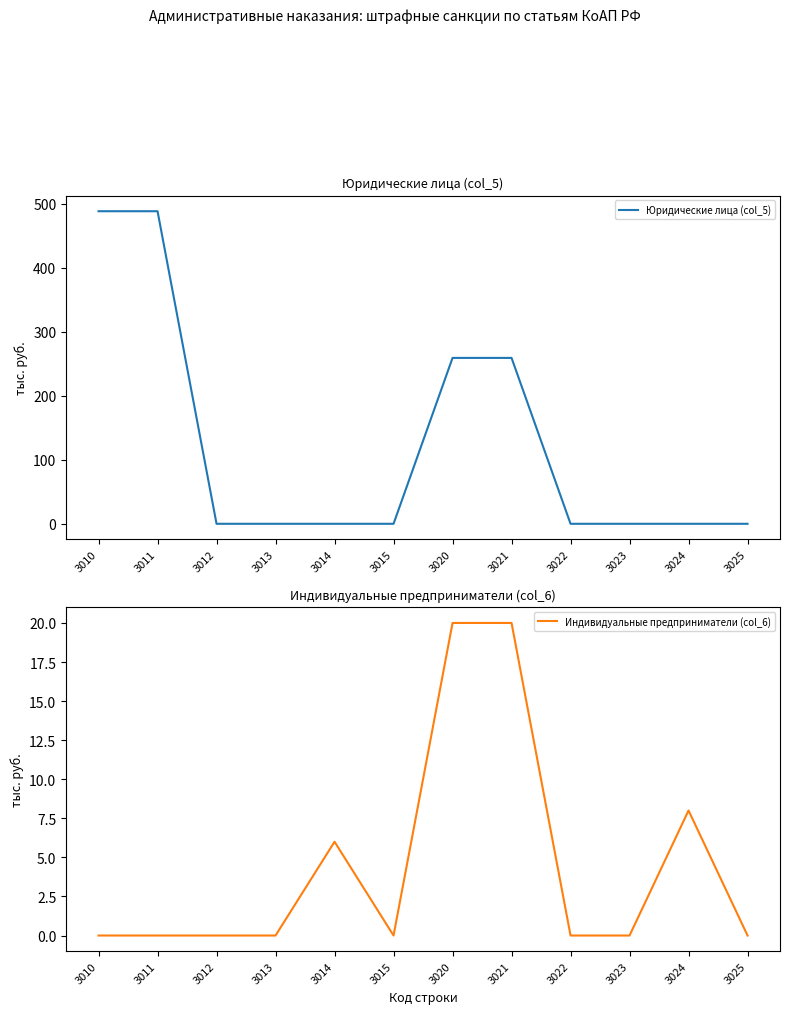

What is the difference between the second highest and minimum values in the Юридические лица (col_5) series?

488